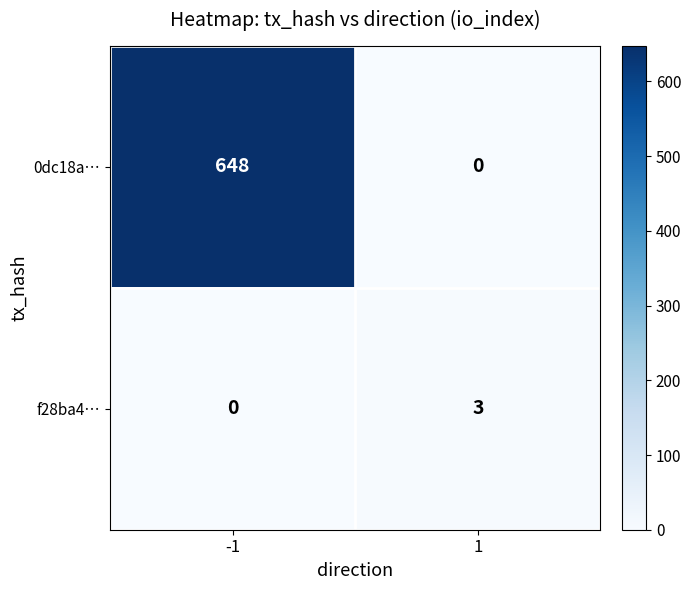

What is the total value across all series at 1?

3